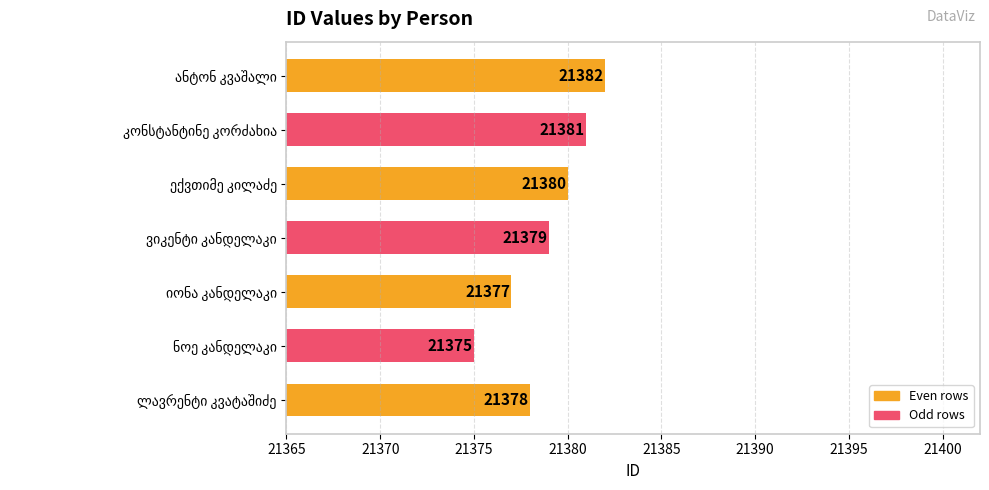

Count the values in the range 21377 to 21381.

5